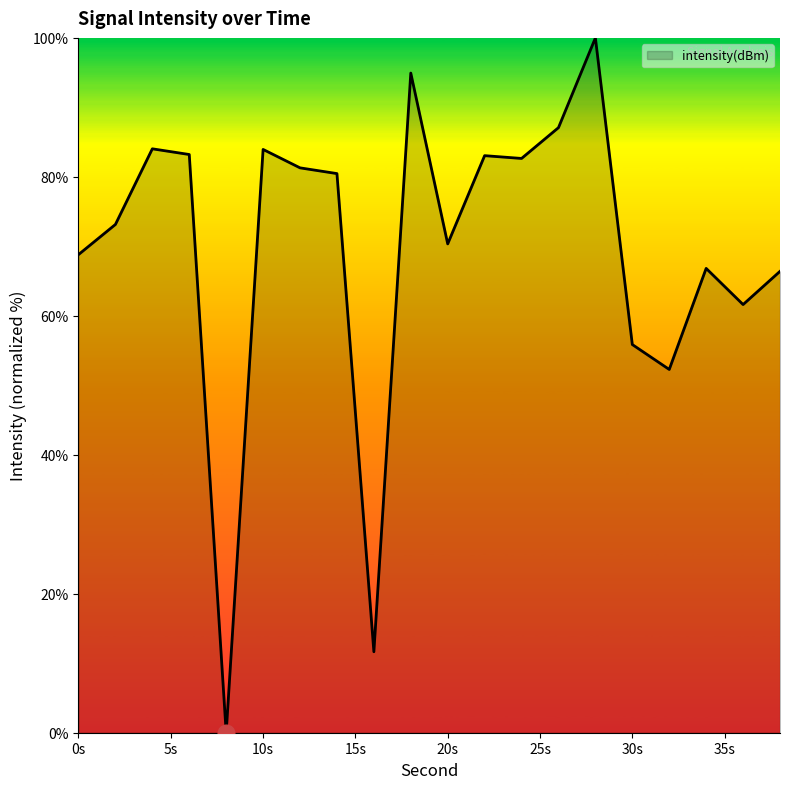

What is the difference between the maximum and minimum values?

100.0